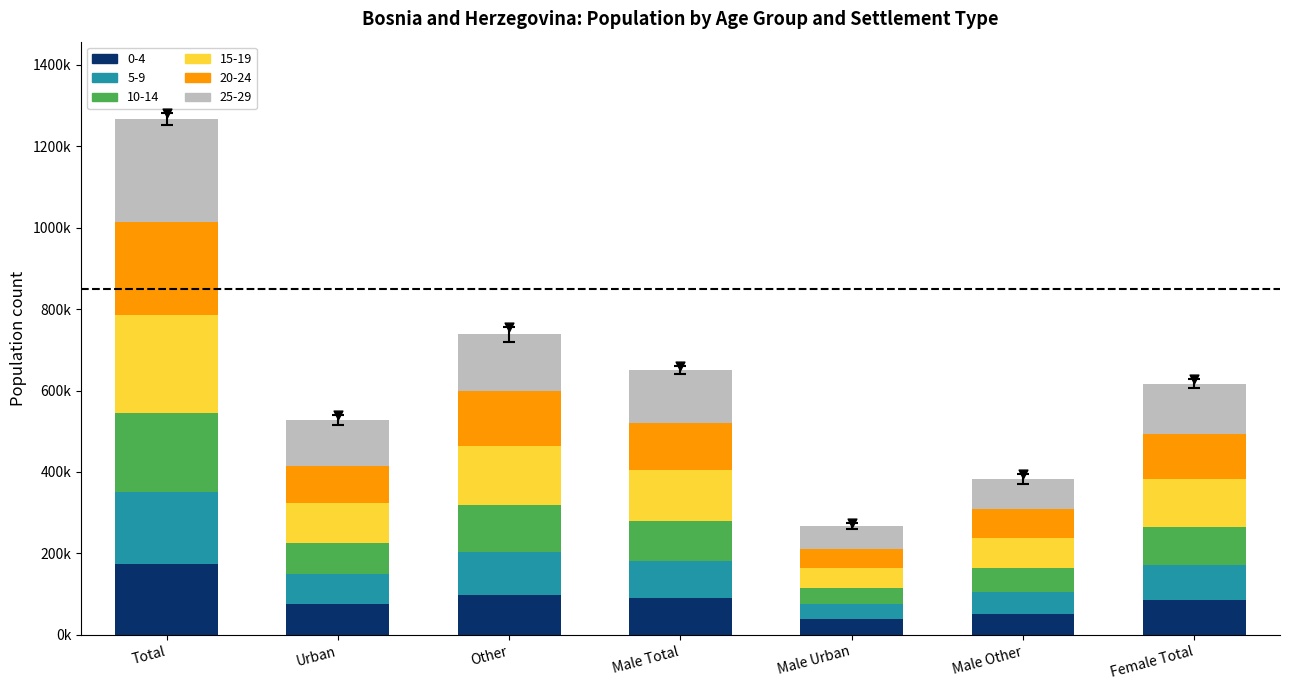

Which series contains the highest Y value?

25-29